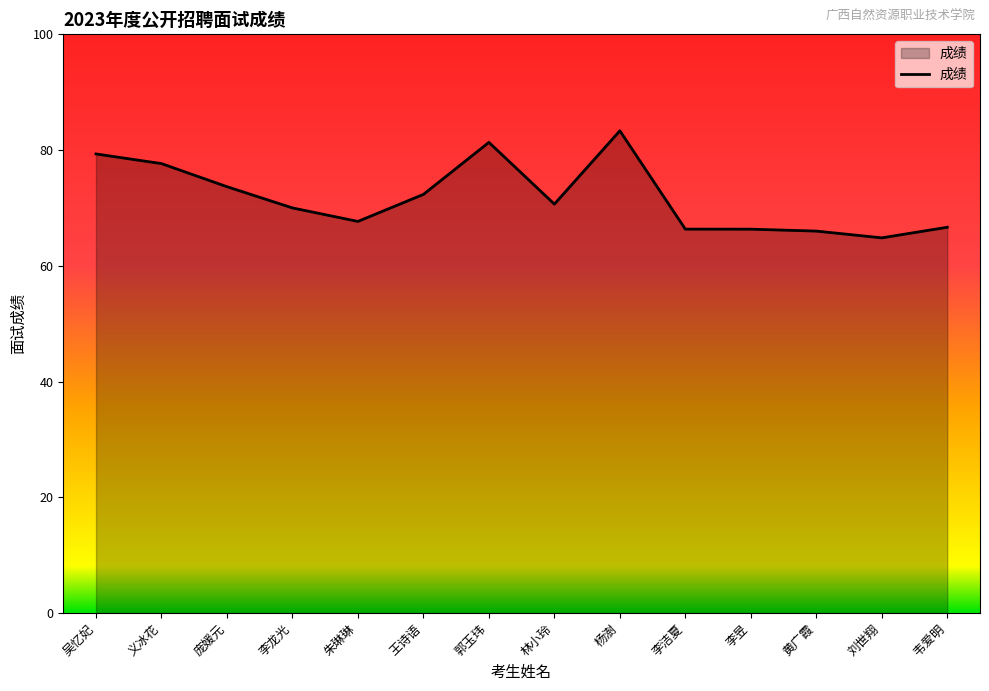

How many lines are shown in the chart?

1